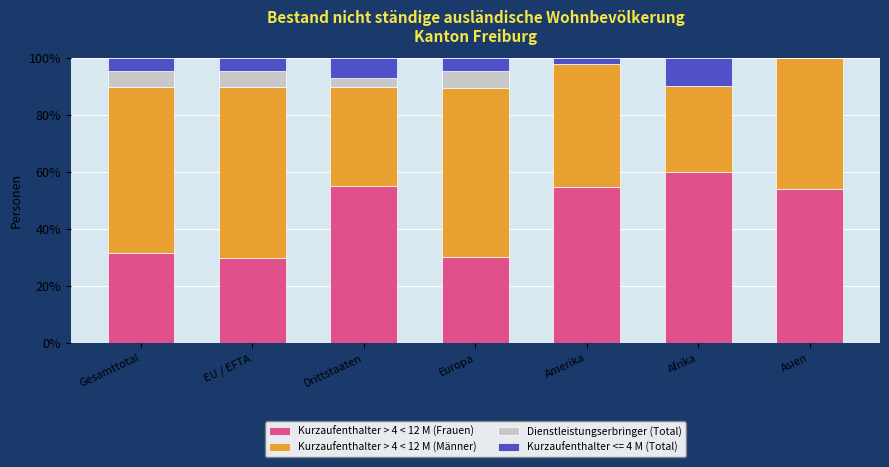

At which label does Kurzaufenthalter > 4 < 12 M (Frauen) first exceed 53?

Drittstaaten